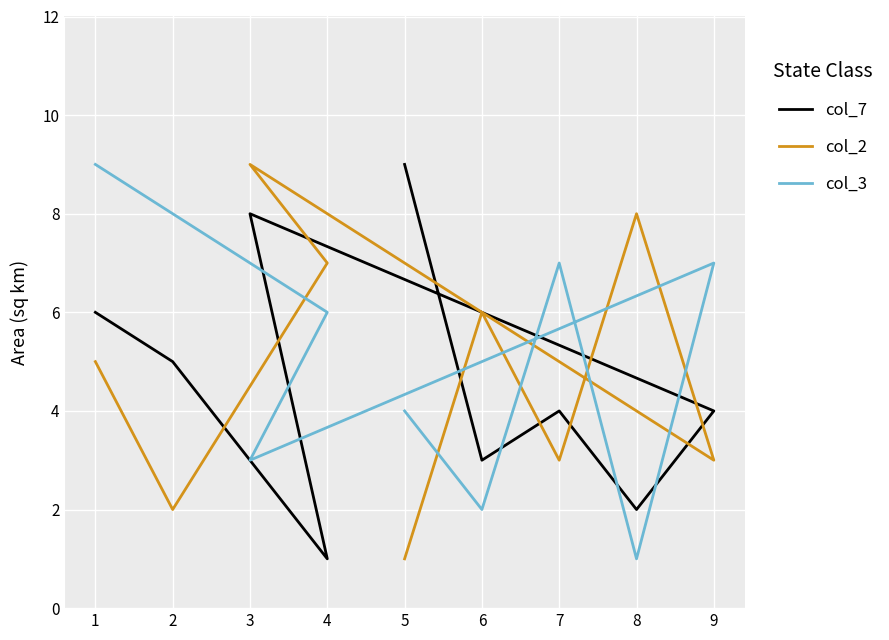

How many intersections are there between col_3 and col_7?

5